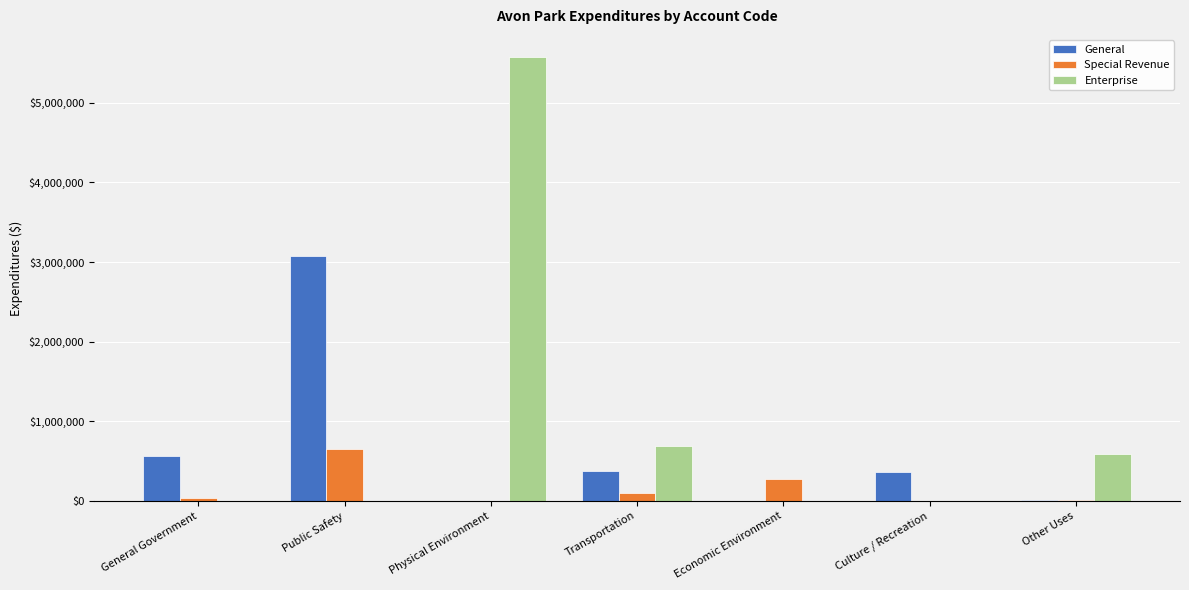

How many distinct data groups are displayed?

3